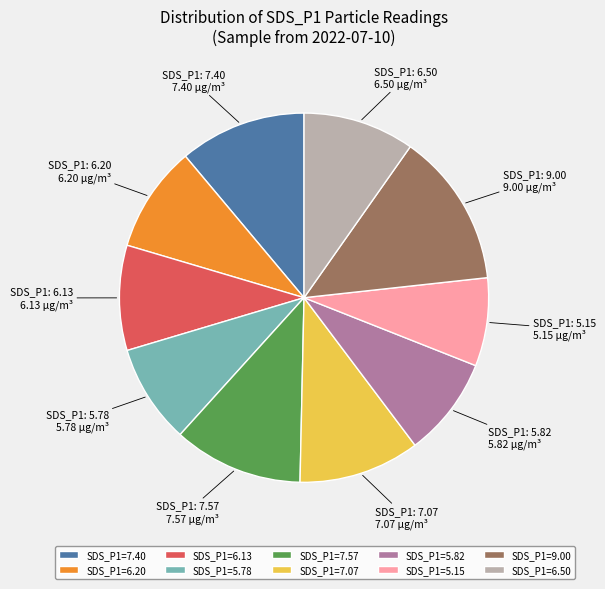

Is there a majority slice in this chart?

No